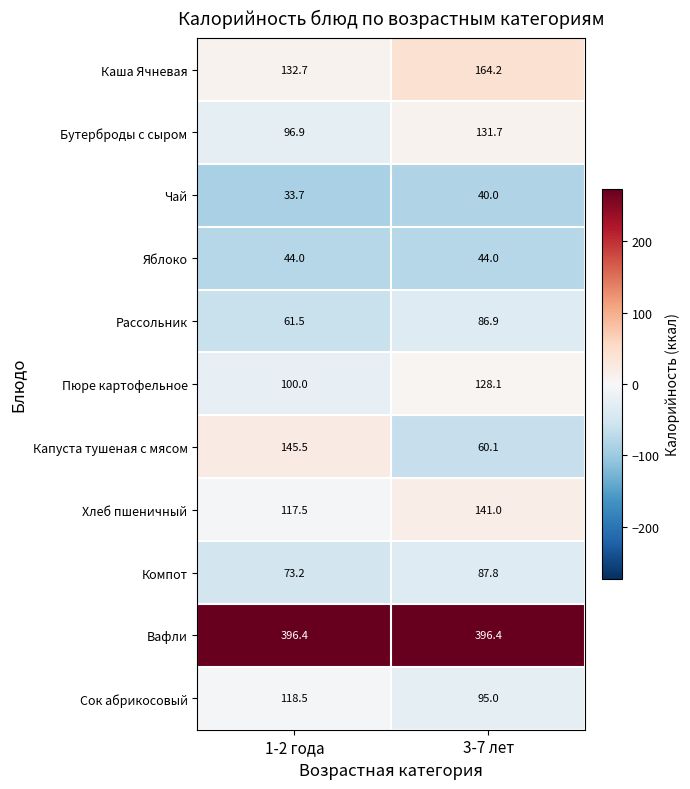

At 1-2 года, list the series in order from smallest to largest.

Чай, Яблоко, Рассольник, Компот, Бутерброды с сыром, Пюре картофельное, Хлеб пшеничный, Сок абрикосовый, Каша Ячневая, Капуста тушеная с мясом, Вафли